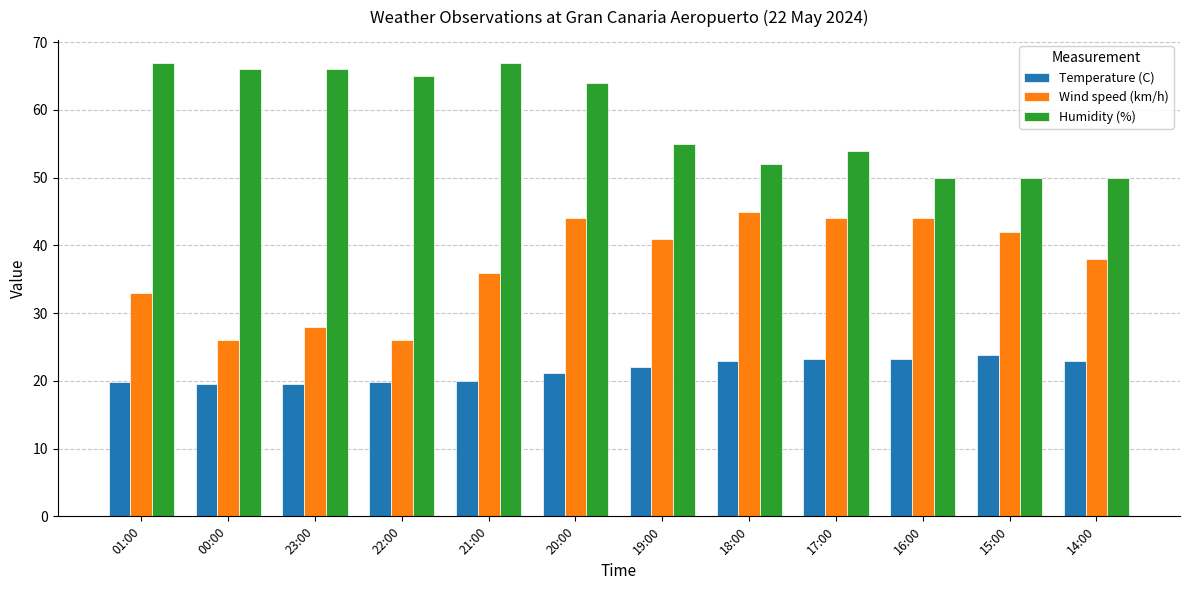

At which label does Humidity (%) first exceed 64?

01:00